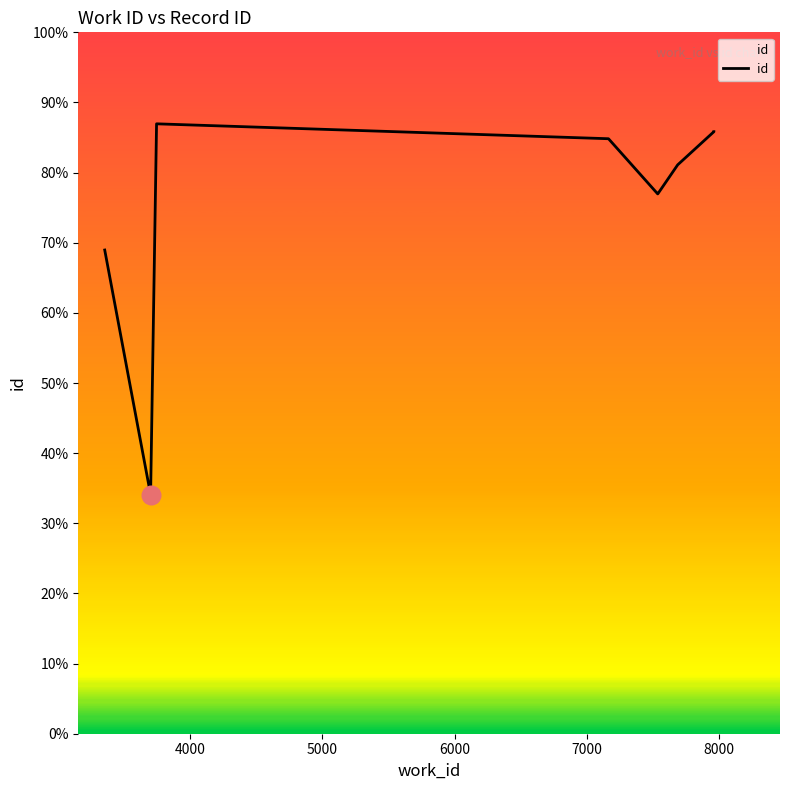

Approximately how many times larger is the value at 8000 compared to 5000?

0.9